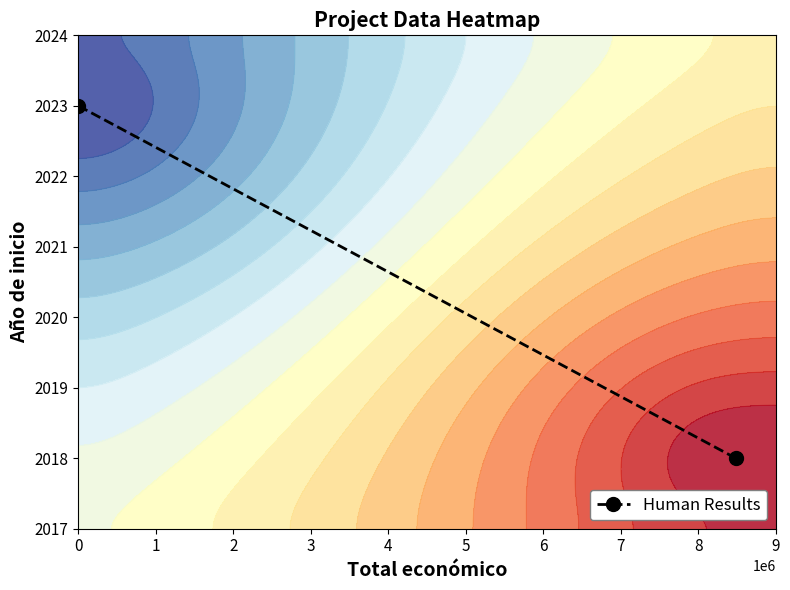

What is the minimum value shown in the chart?

2018